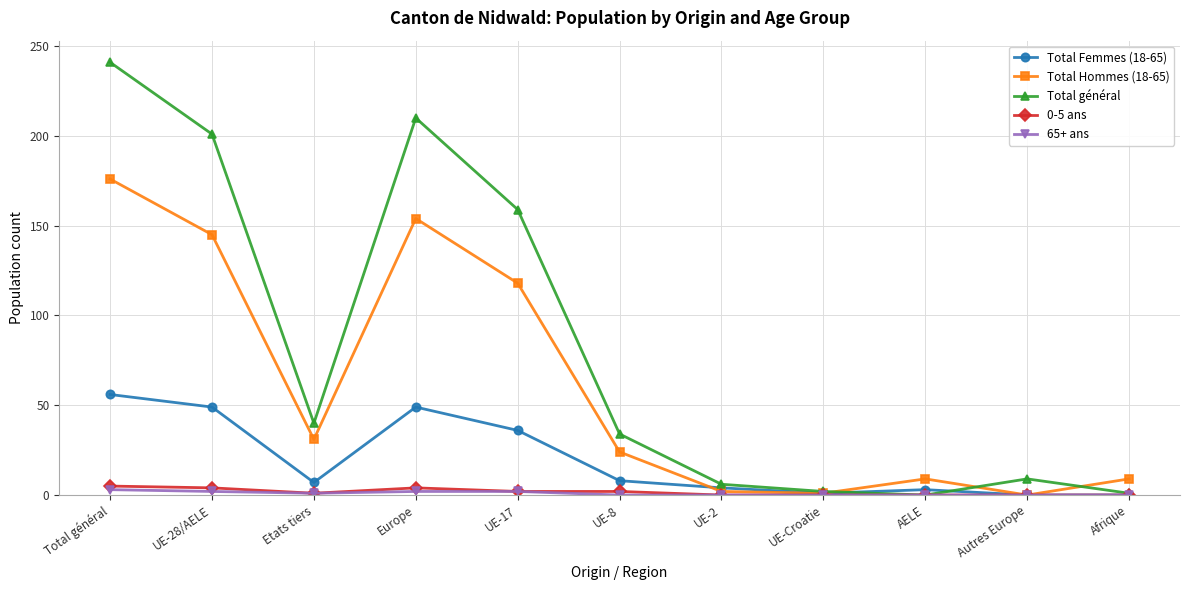

Which series has the widest spread of values?

Total général